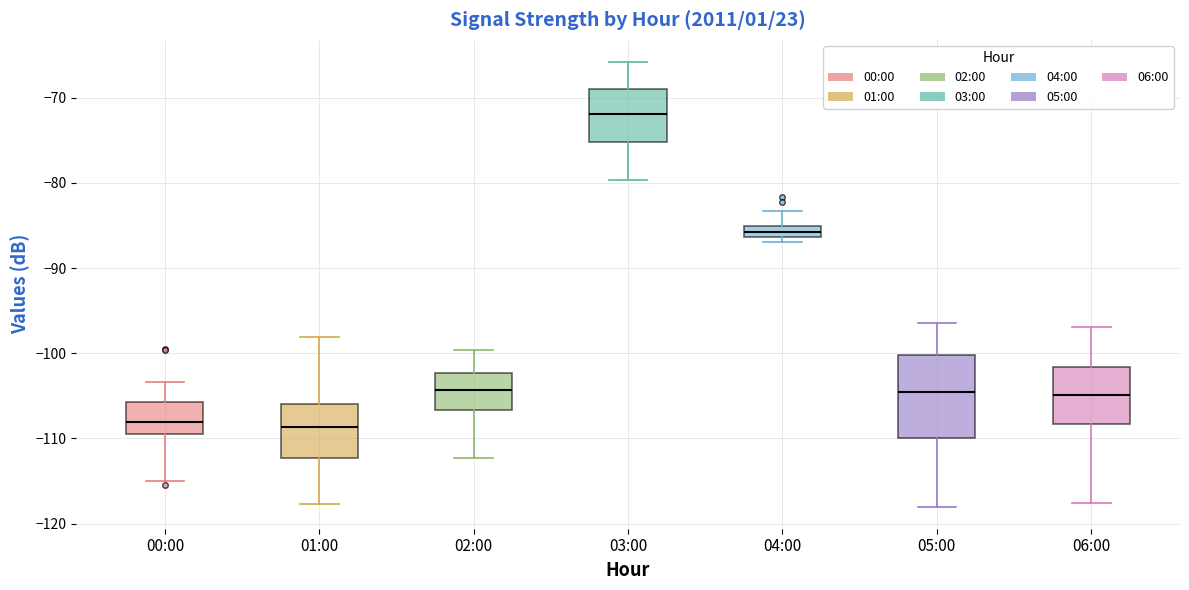

Which box has the highest median line?

03:00